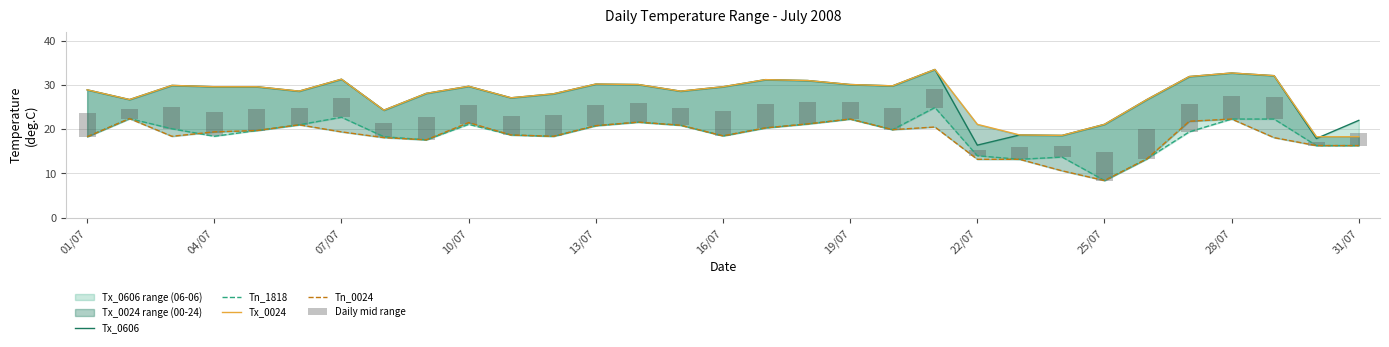

What is the value of the Tx_0606 bar at the 24th from the left?

18.6